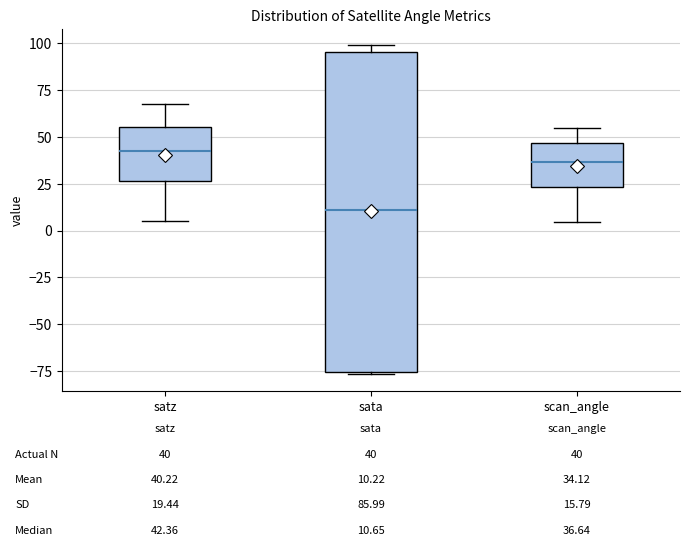

Which box has the highest median line?

satz